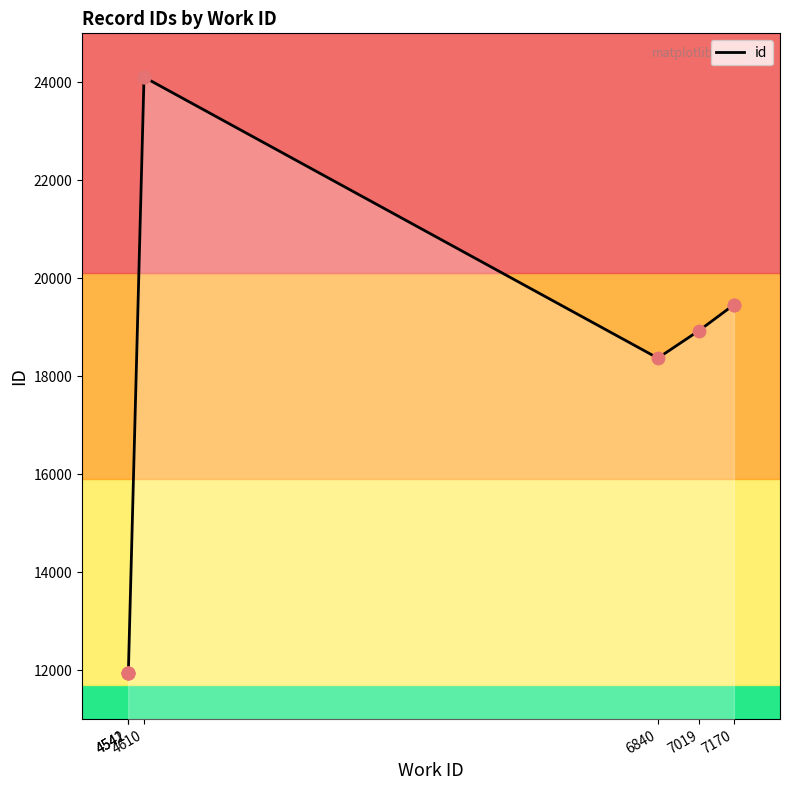

Which has a higher value, 4610 or 4542?

4610